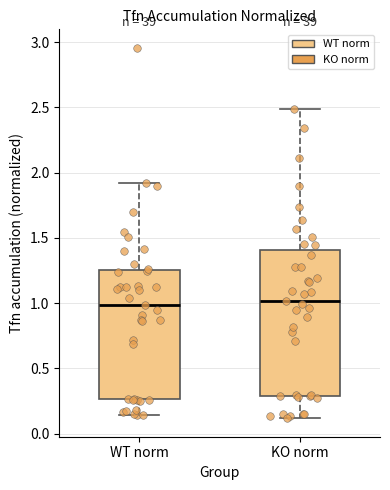

Comparing the boxes themselves (not the whiskers), which one is the tallest?

KO norm